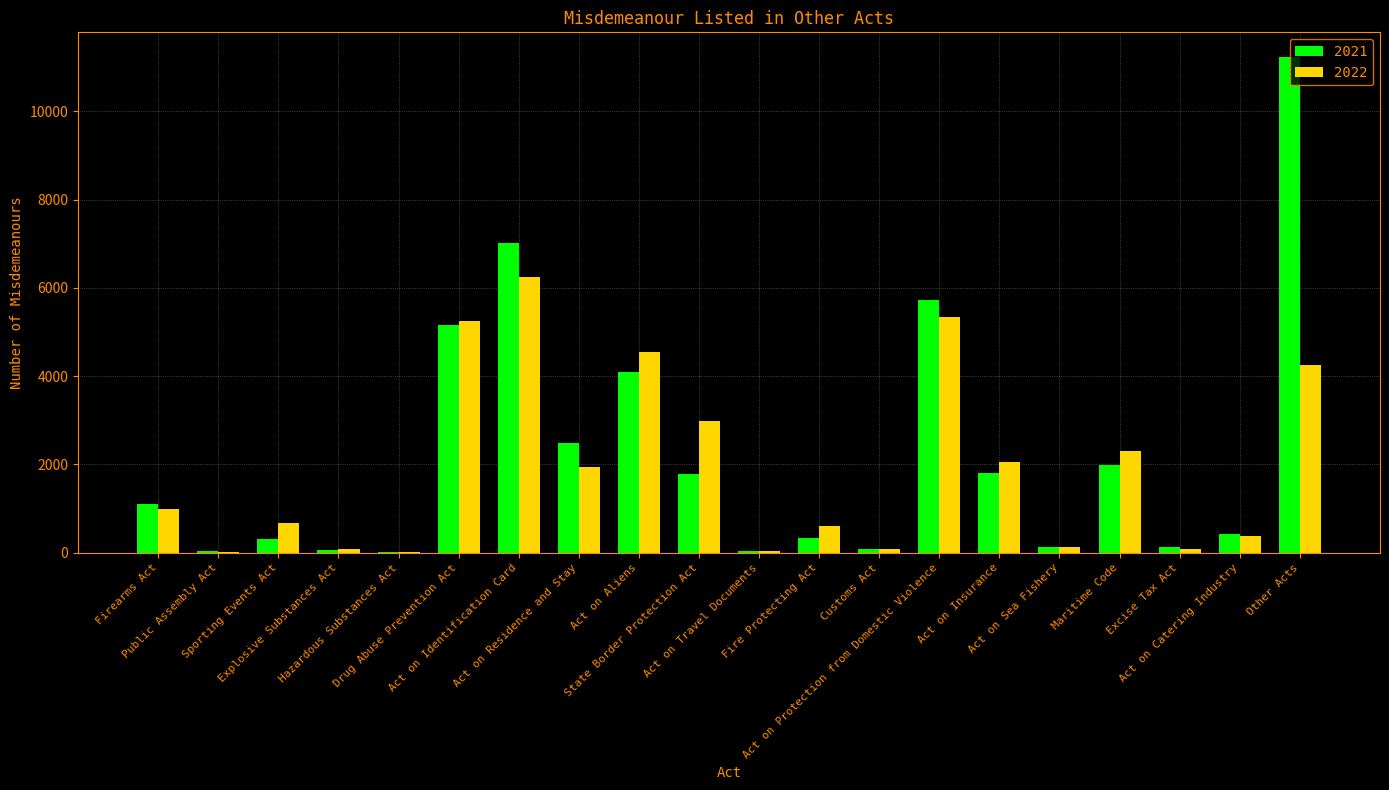

The 2021 series shows 9179 at Drug Abuse Prevention Act. True or false?

False